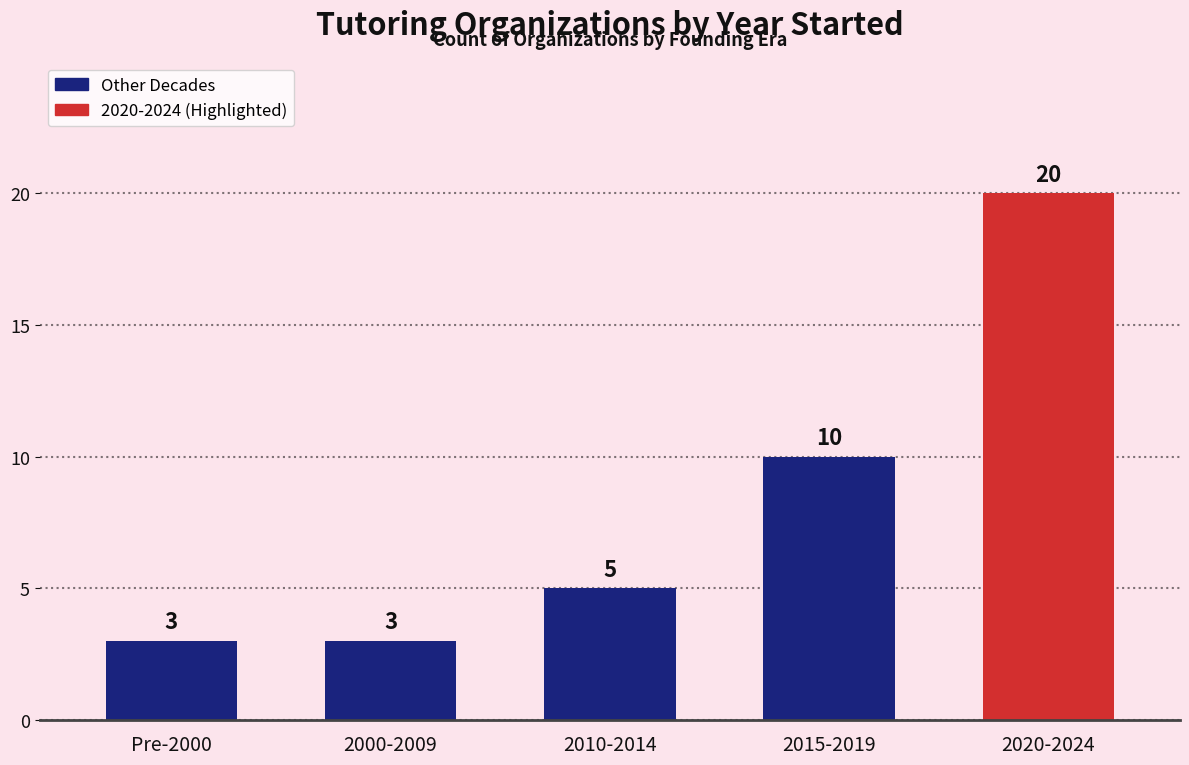

What is the ratio of the value at 2020-2024 to the value at 2010-2014?

4.0